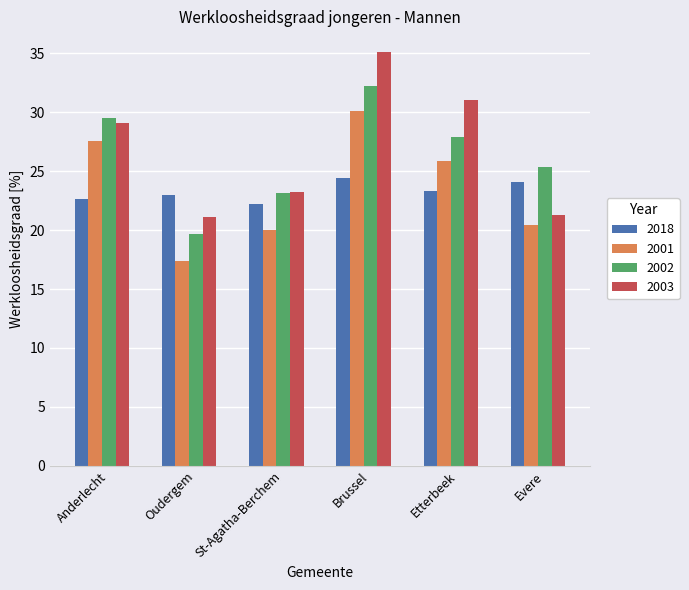

What is the sum of the 2003 values at Anderlecht and St-Agatha-Berchem?

52.3